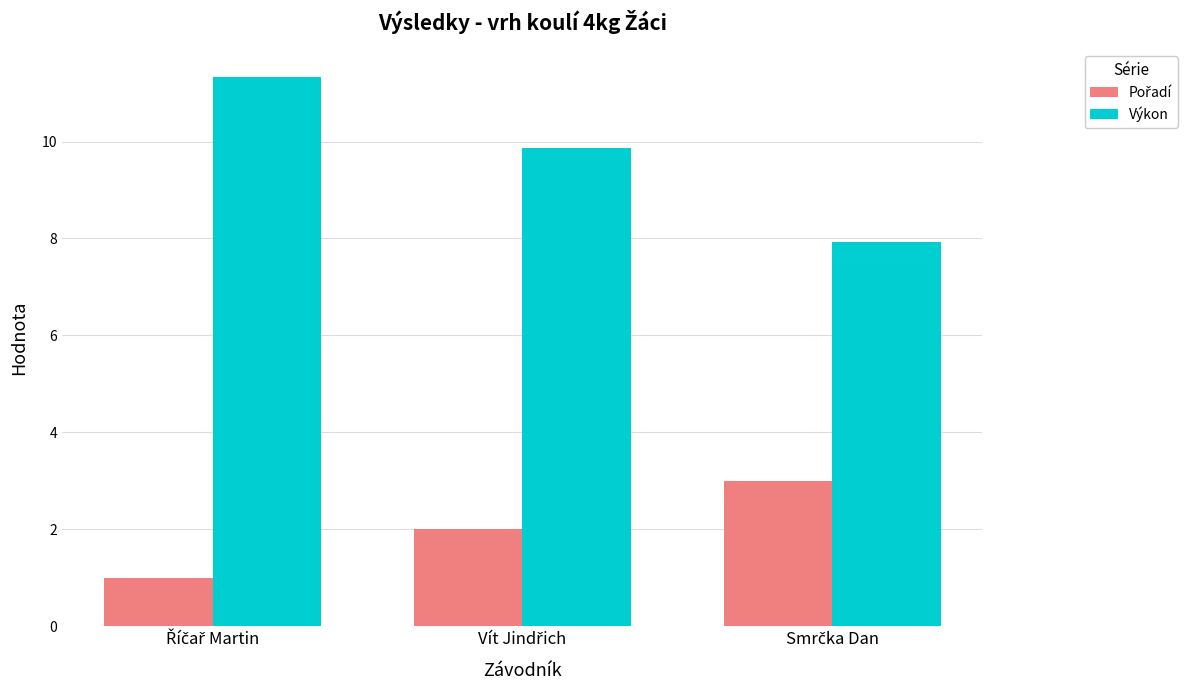

What is the difference between the maximum and minimum values in the Výkon series?

3.4